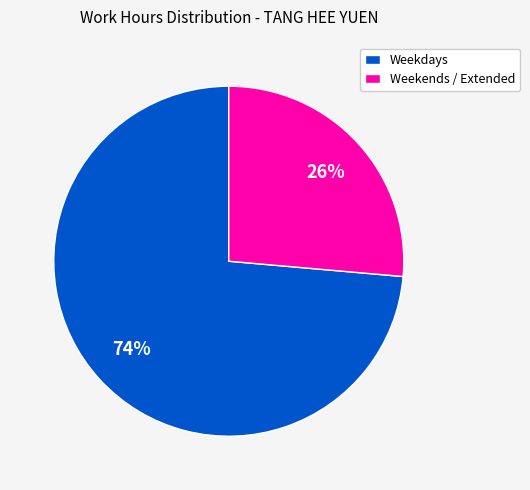

Is the sum of Weekdays and Weekends / Extended greater than half?

Yes